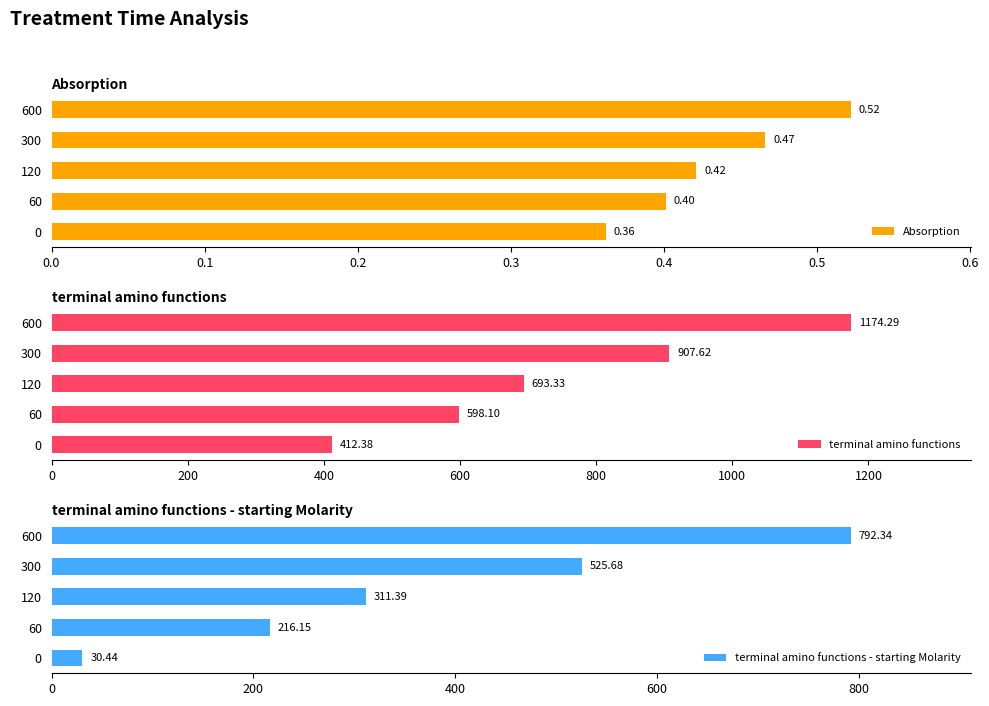

How many Absorption values are between 0 and 1?

5